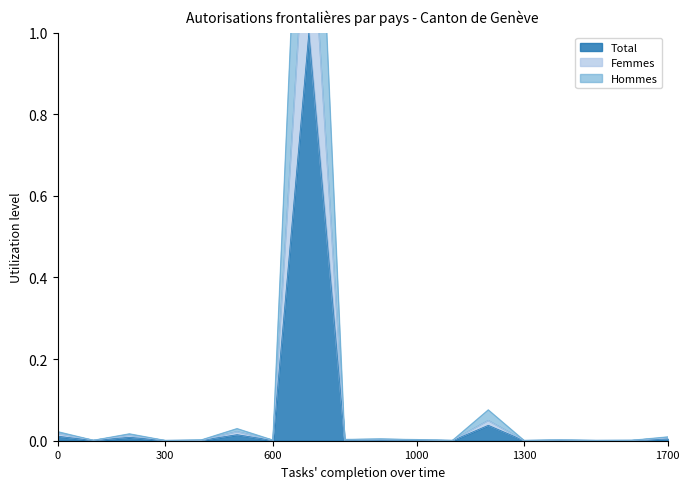

Does the chart have visible grid lines?

No